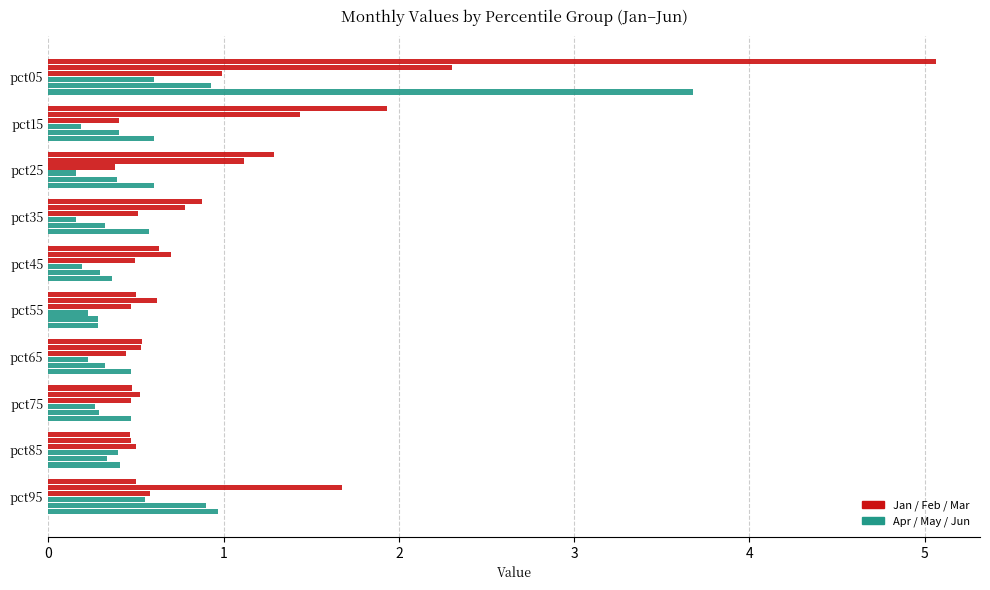

Count the number of data series in this chart.

6